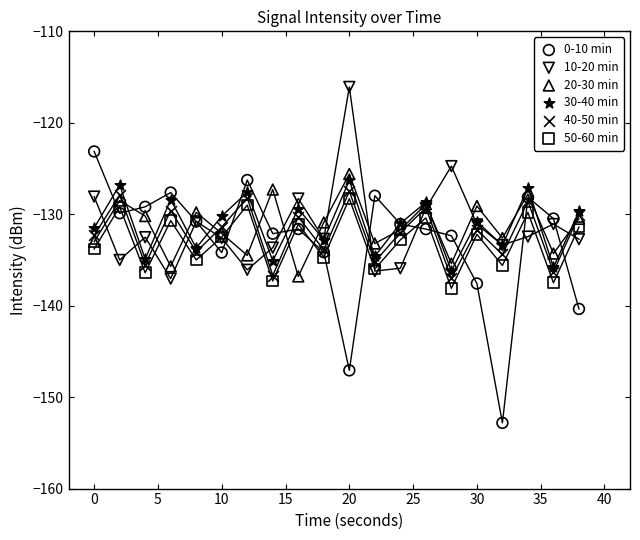

Which series contains the highest Y value?

10-20 min